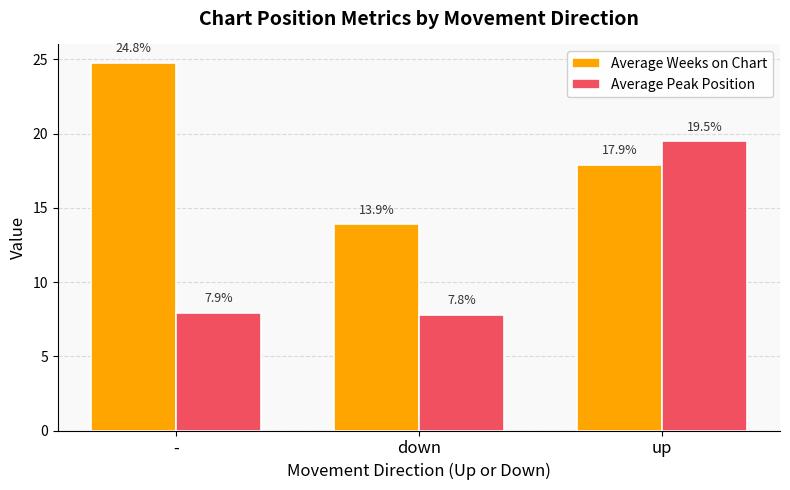

The value of Average Peak Position at - is 7.9. True or false?

True